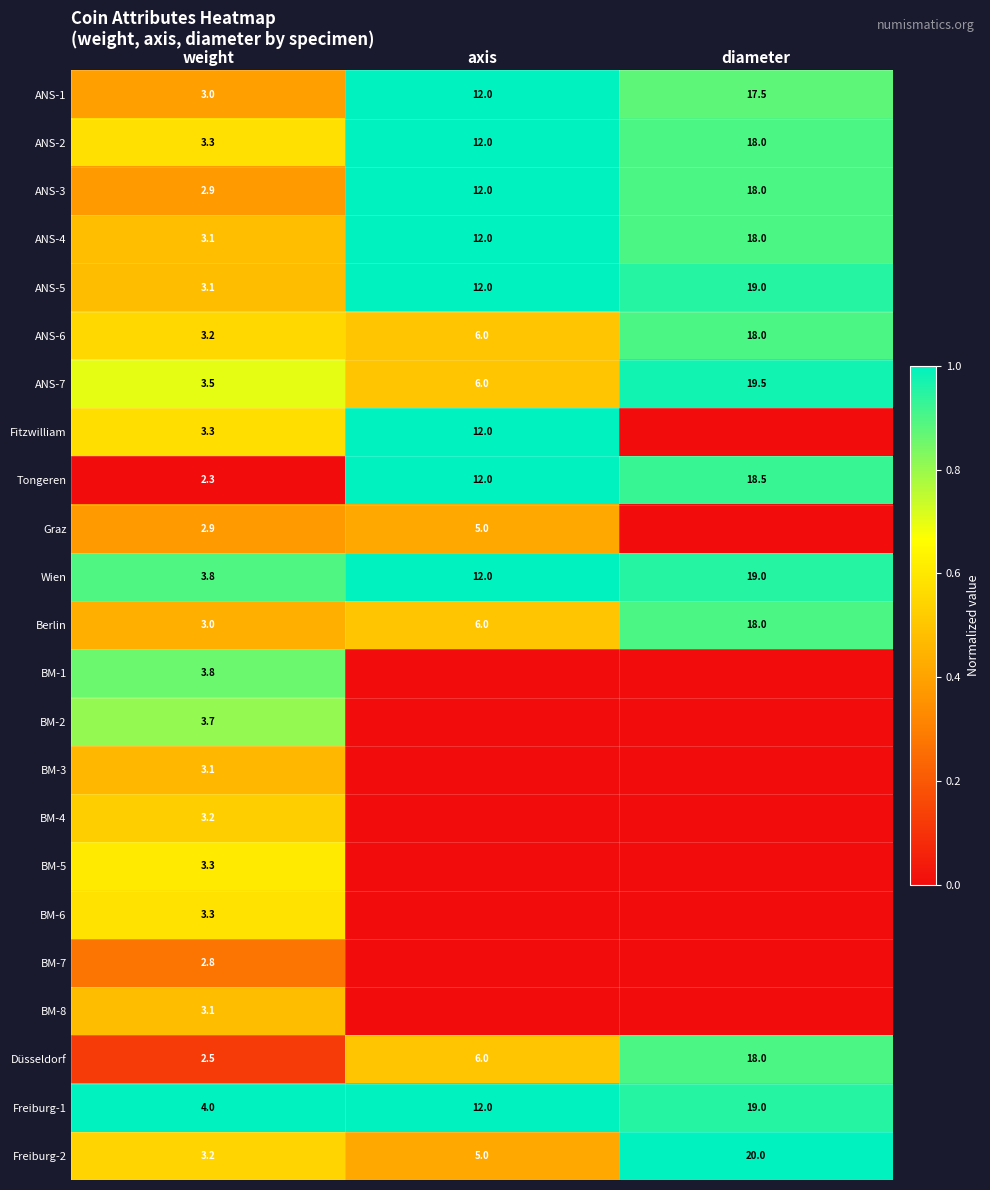

At which label does Düsseldorf reach its peak?

diameter